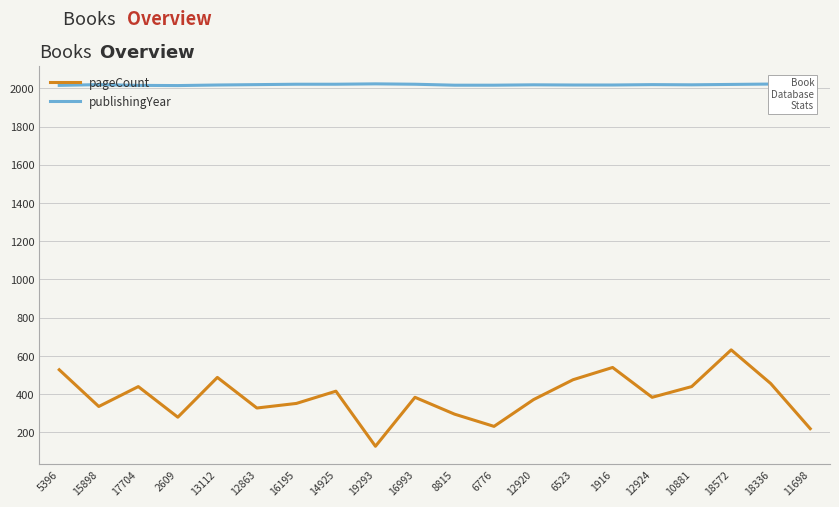

Which label corresponds to the smallest value in the chart?

19293